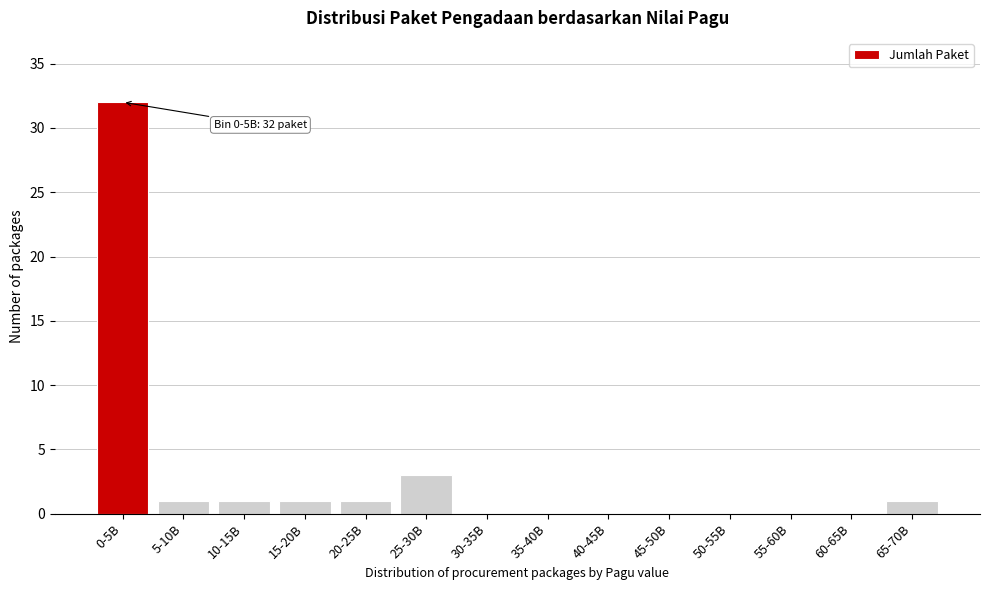

Reading left to right, what are all the values shown in this chart?

0-5B=32	5-10B=1	10-15B=1	15-20B=1	20-25B=1	25-30B=3	30-35B=0	35-40B=0	40-45B=0	45-50B=0	50-55B=0	55-60B=0	60-65B=0	65-70B=1